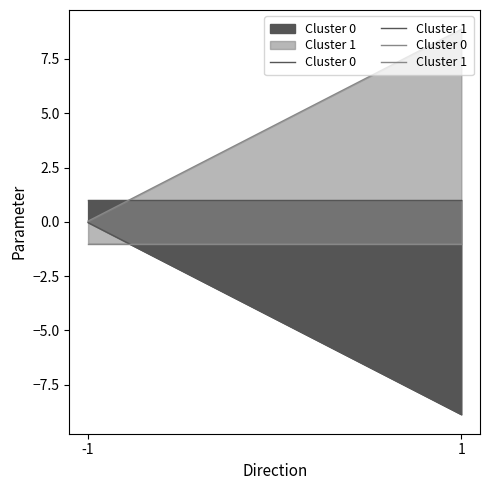

What are all the series names shown in the legend?

Cluster 0, Cluster 1